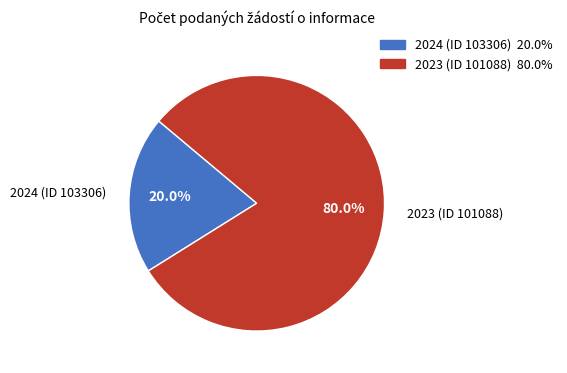

What percentage is NOT represented by 2024 (ID 103306)?

80.0%